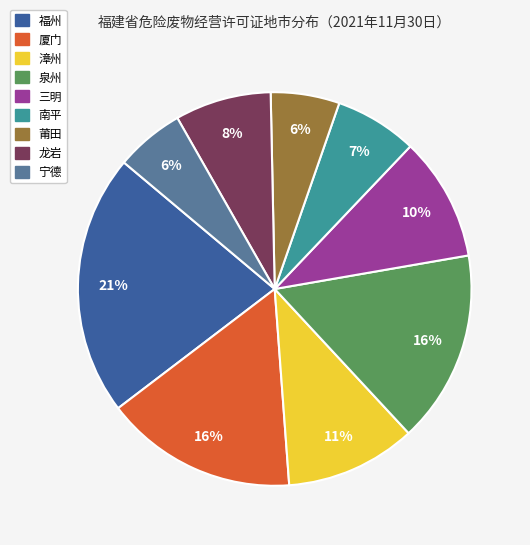

Does any single category account for the majority?

No